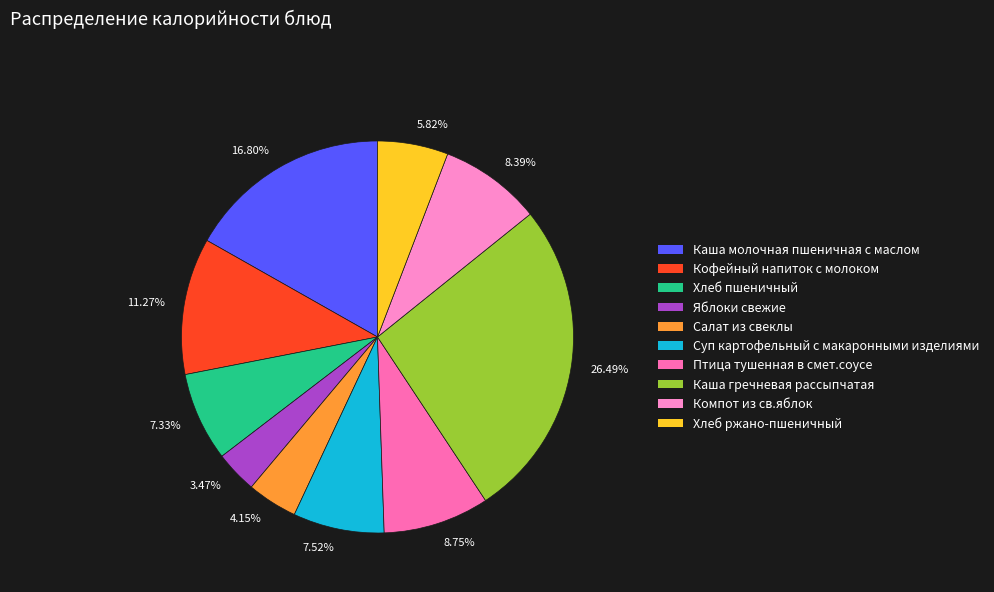

How many segments does this pie chart have?

10